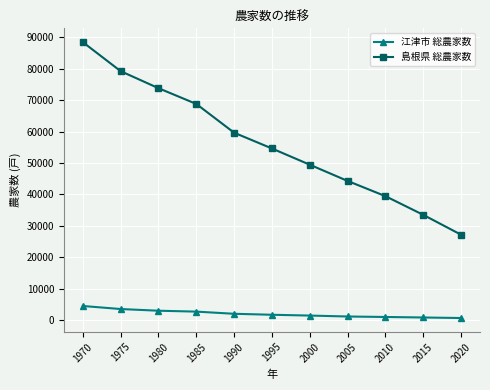

List the series in order of their peak value, highest first.

島根県 総農家数, 江津市 総農家数